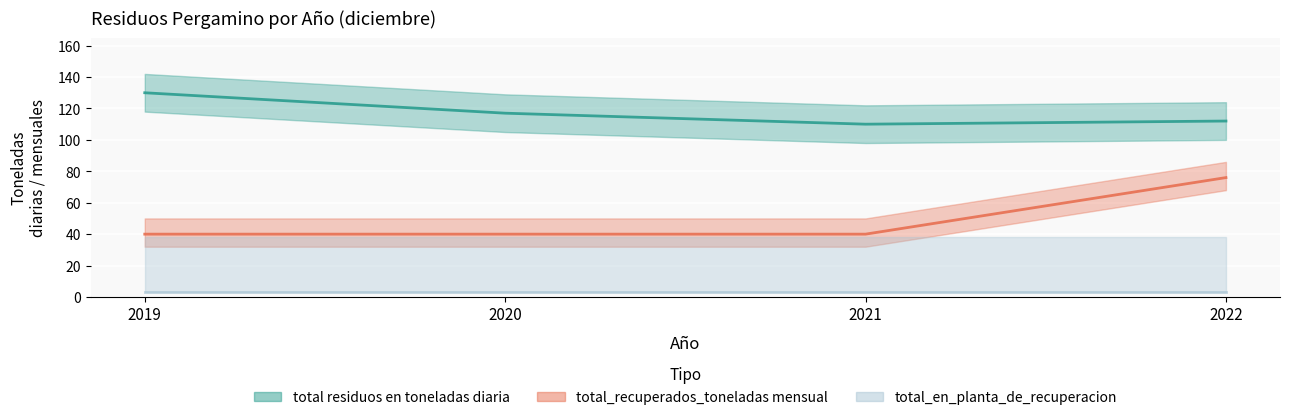

Which series has the widest spread of values?

total_recuperados_toneladas mensual